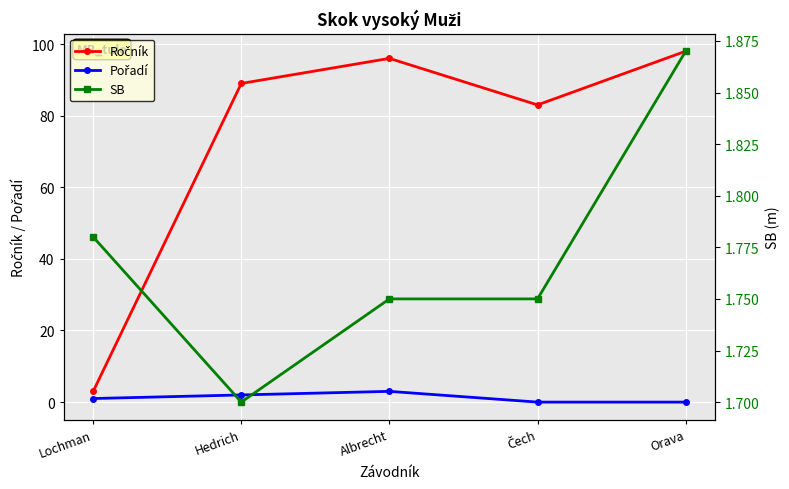

Which series has the largest total across all categories?

Ročník